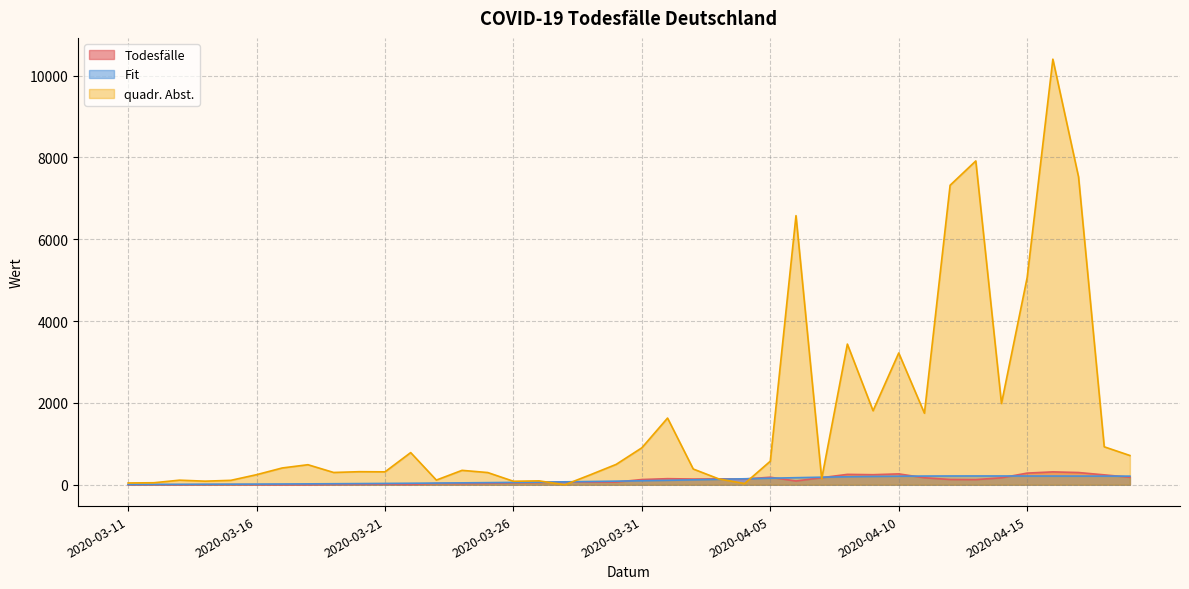

What is the maximum value shown in the chart?

10402.7